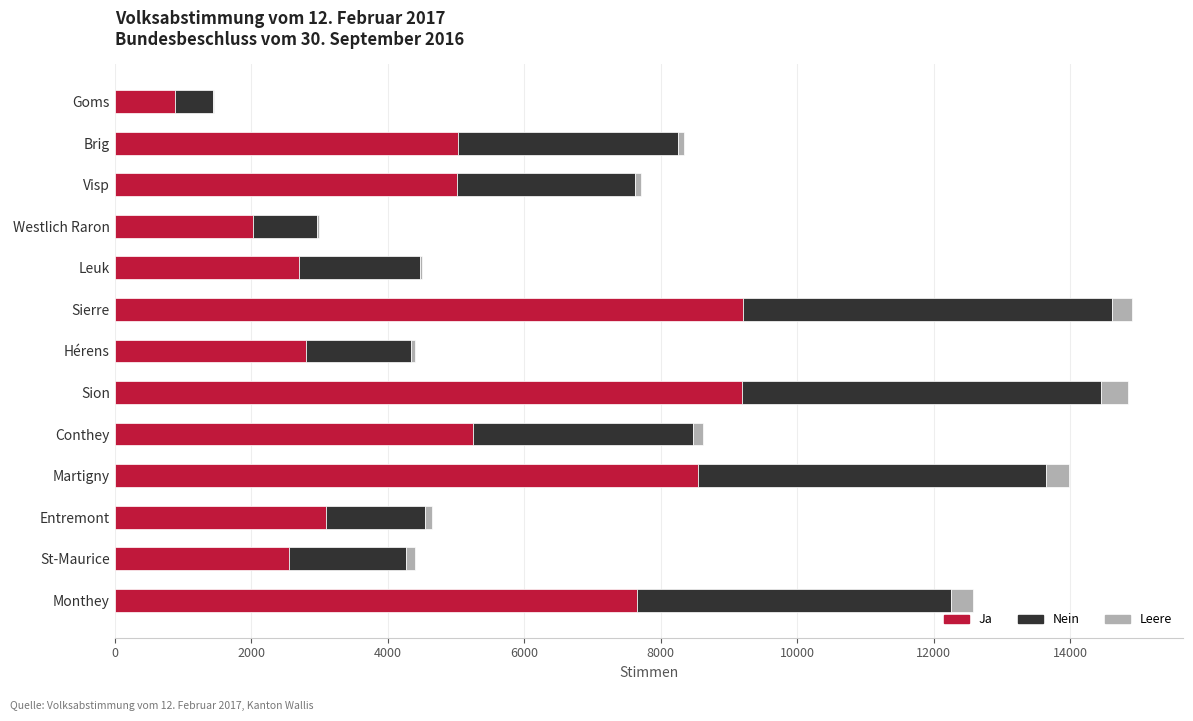

What is the highest value of the Ja series?

9200